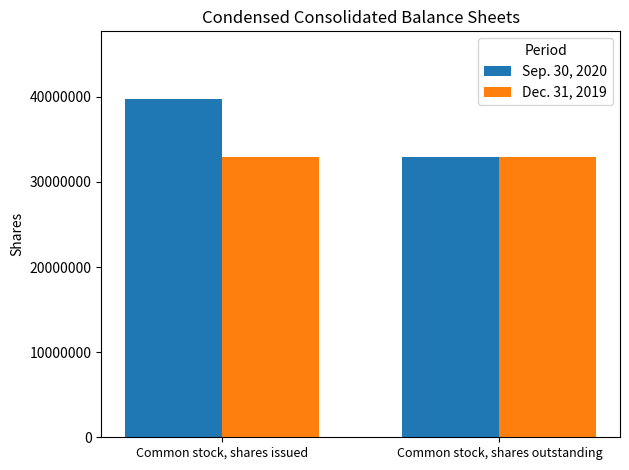

What is the total value across all series at Common stock, shares outstanding?

65970400